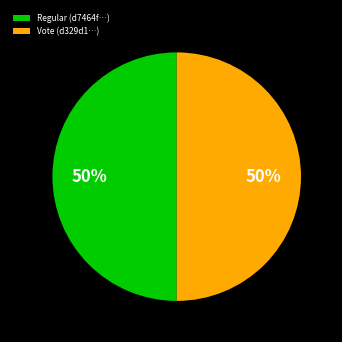

The Regular (d7464f…) slice represents 50% of the pie. True or false?

True